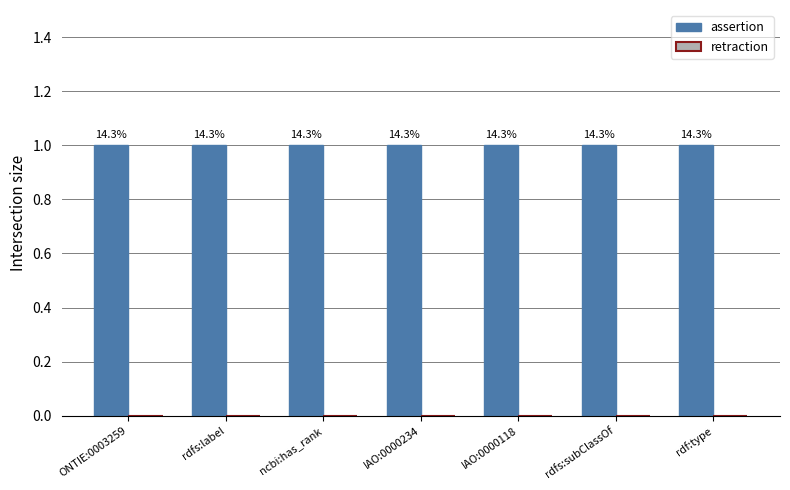

Does the chart contain stacked bars?

No